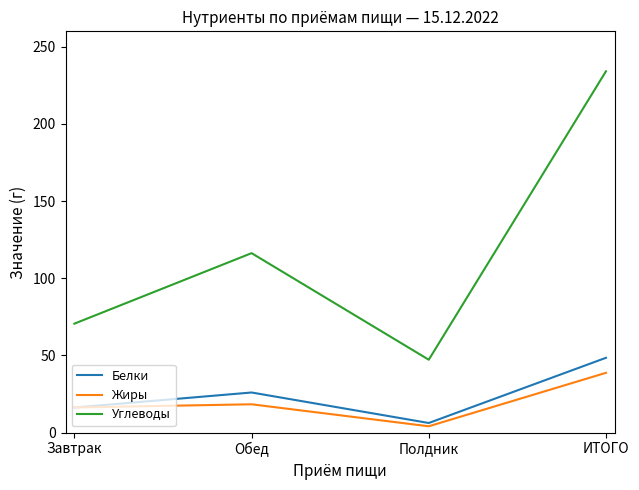

Which series has the widest spread of values?

Углеводы